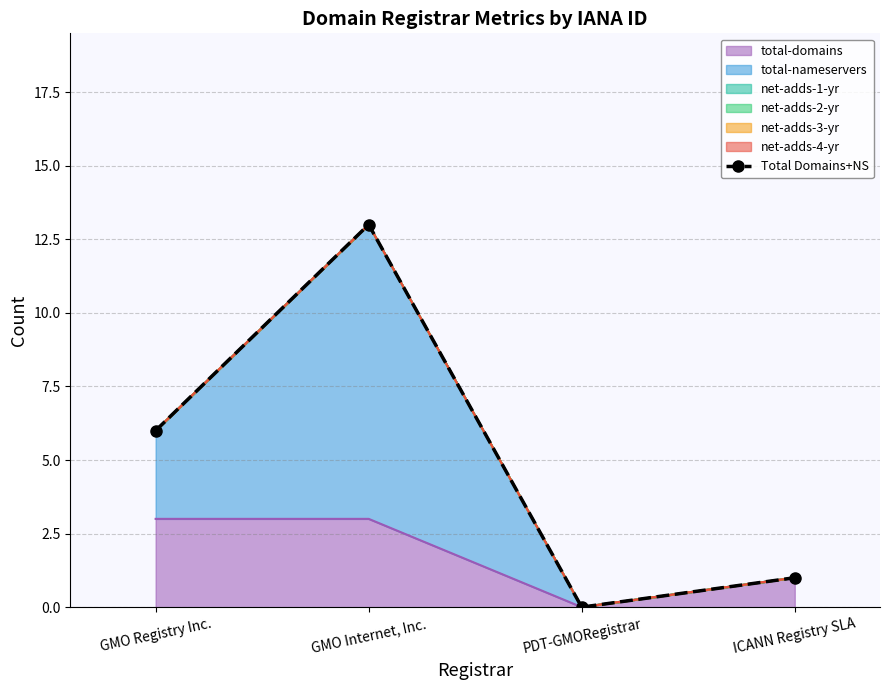

Rank the categories by value from highest to lowest.

GMO Internet, Inc., GMO Registry Inc., ICANN Registry SLA, PDT-GMORegistrar